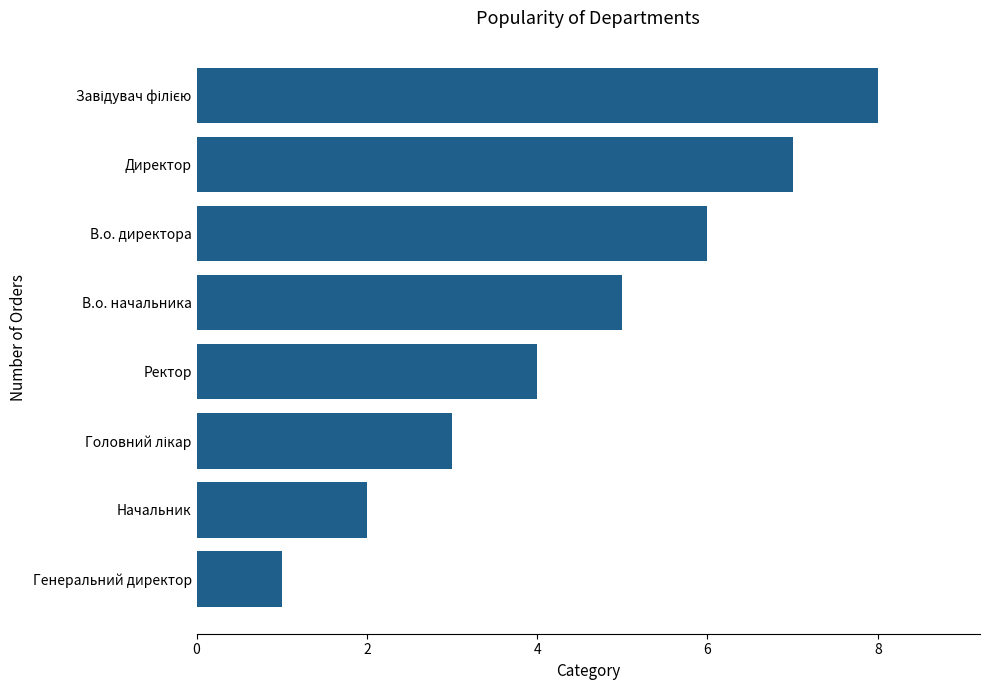

What is the label of the 4th bar from the top?

В.о. начальника